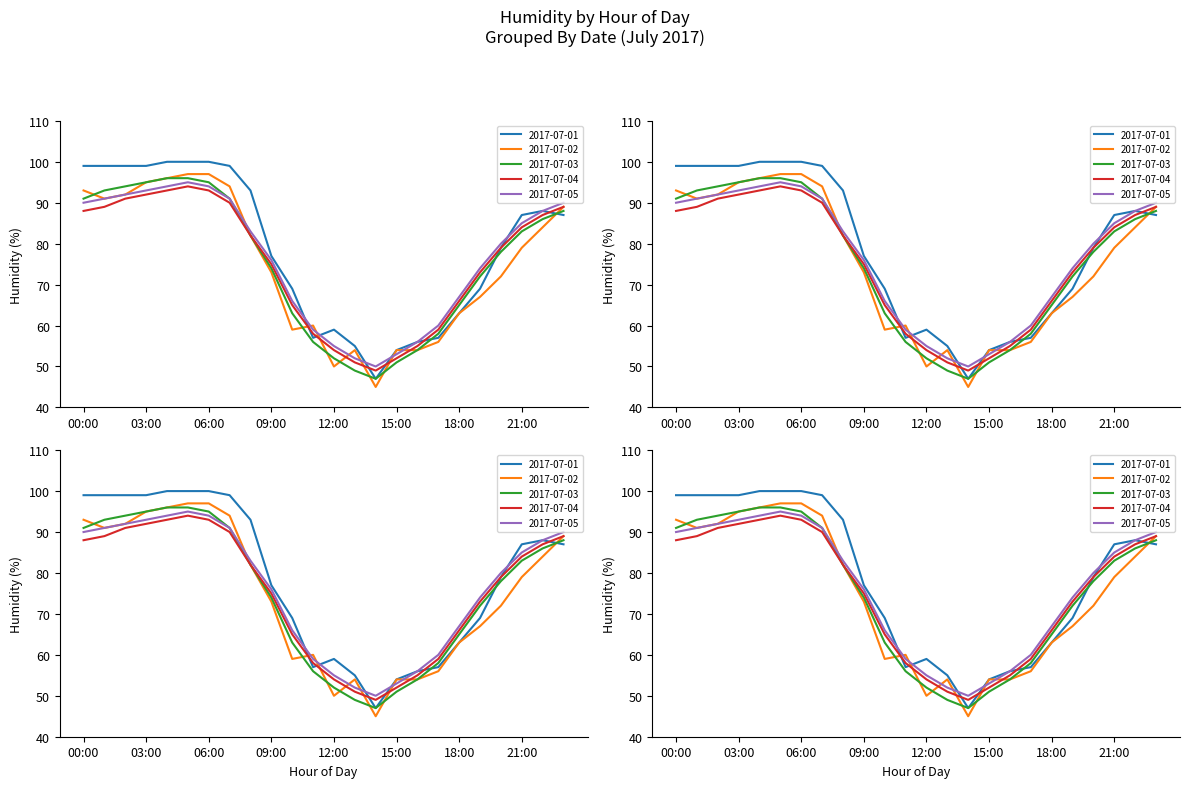

Reading right to left, extract all data points from this chart.

2017-07-01: 87	88	87	79	69	63	57	56	54	47	55	59	57	69	77	93	99	100	100	100	99	99	99	99
2017-07-02: 89	84	79	72	67	63	56	54	54	45	54	50	60	59	73	82	94	97	97	96	95	92	91	93
2017-07-03: 88	86	83	78	72	65	58	54	51	47	49	52	56	63	74	82	91	95	96	96	95	94	93	91
2017-07-04: 89	87	84	79	73	66	59	55	52	49	51	54	58	65	75	82	90	93	94	93	92	91	89	88
2017-07-05: 90	88	85	80	74	67	60	56	53	50	52	55	59	66	76	83	91	94	95	94	93	92	91	90